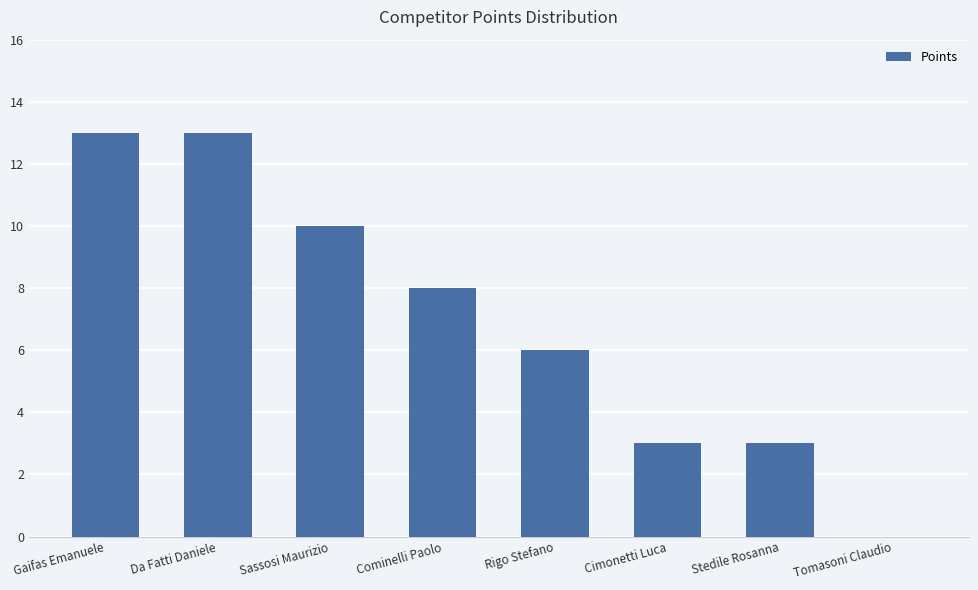

Which has a higher value, Sassosi Maurizio or Cominelli Paolo?

Sassosi Maurizio